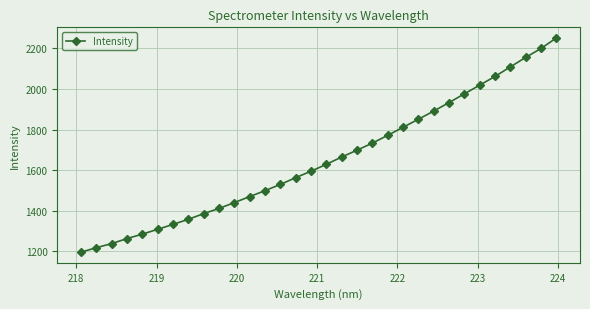

How many data points are less than 1628?

16